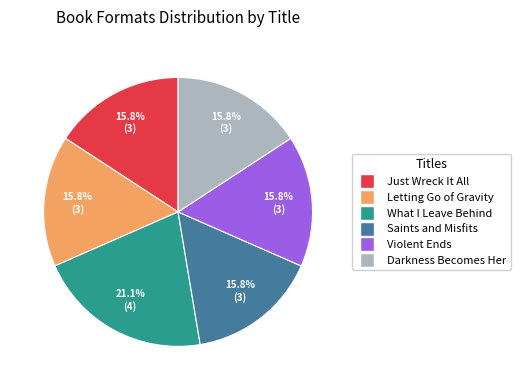

To the nearest percent, what is the difference between the Darkness Becomes Her and What I Leave Behind slice percentages?

5%